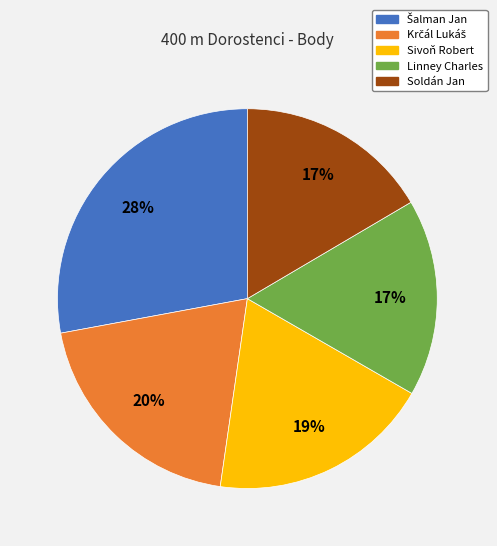

True or false: Linney Charles accounts for 26% of the total.

False